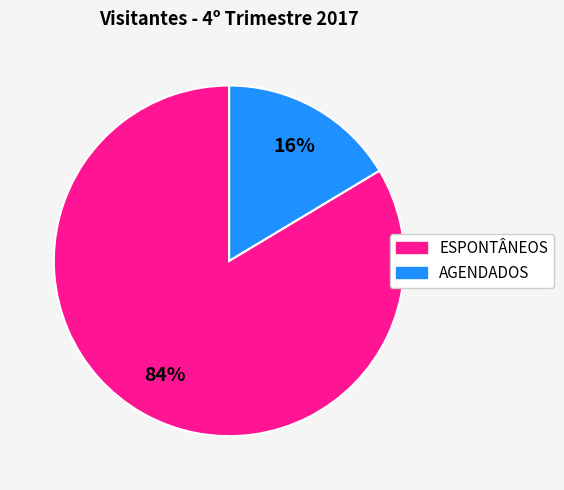

To the nearest percent, what is the combined percentage of ESPONTÂNEOS and AGENDADOS?

100%